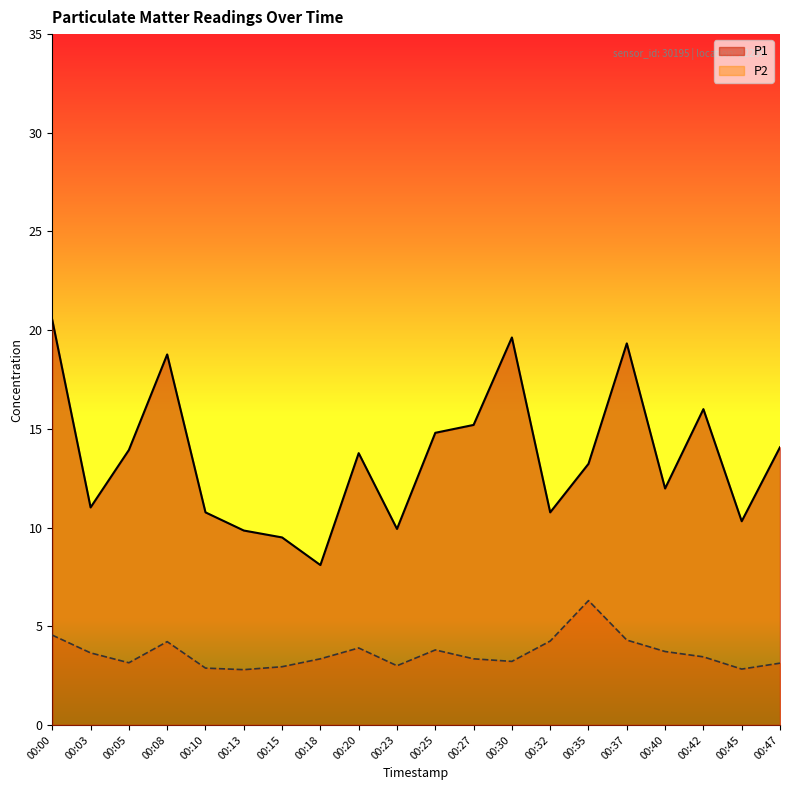

What is the maximum value for P2?

6.3